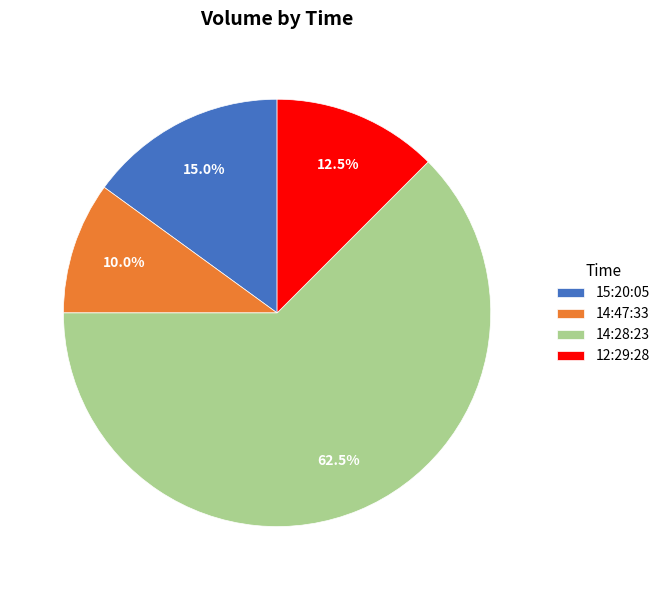

Which category has the smallest portion of the pie?

14:47:33